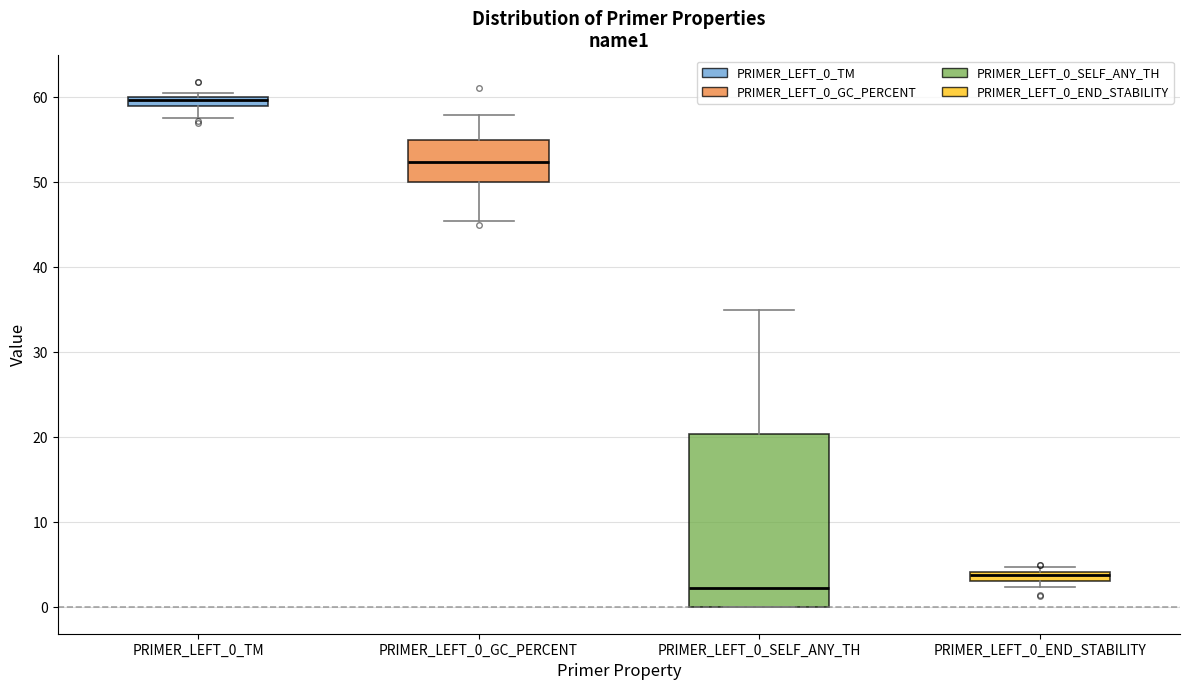

Which box has the highest median line?

PRIMER_LEFT_0_TM